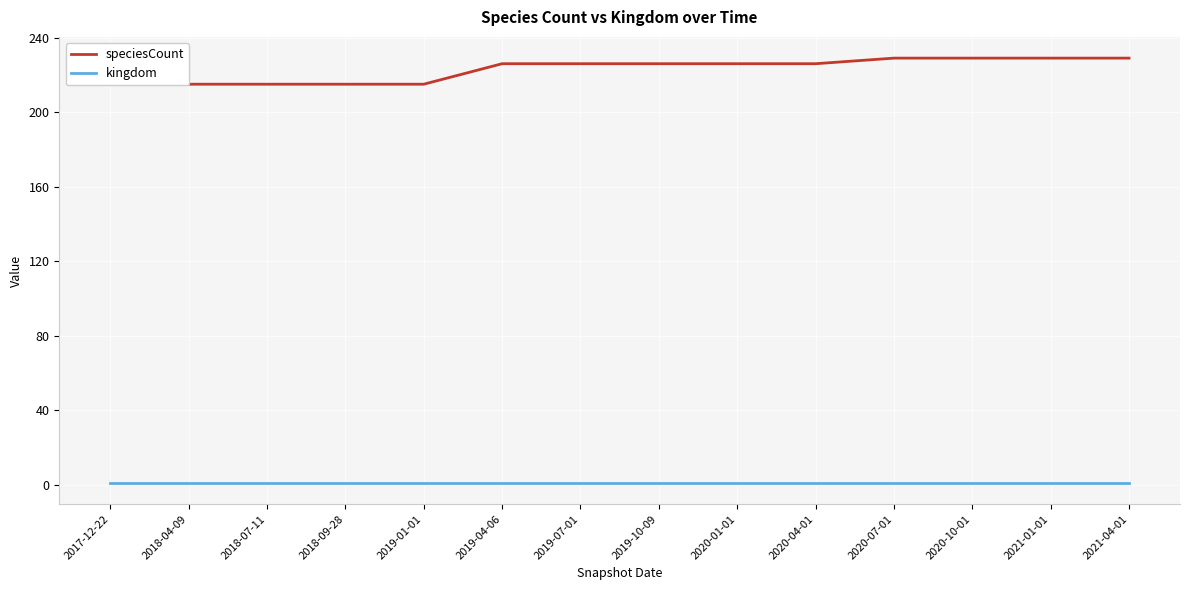

What is the value of the speciesCount point at the 3rd from the left?

215